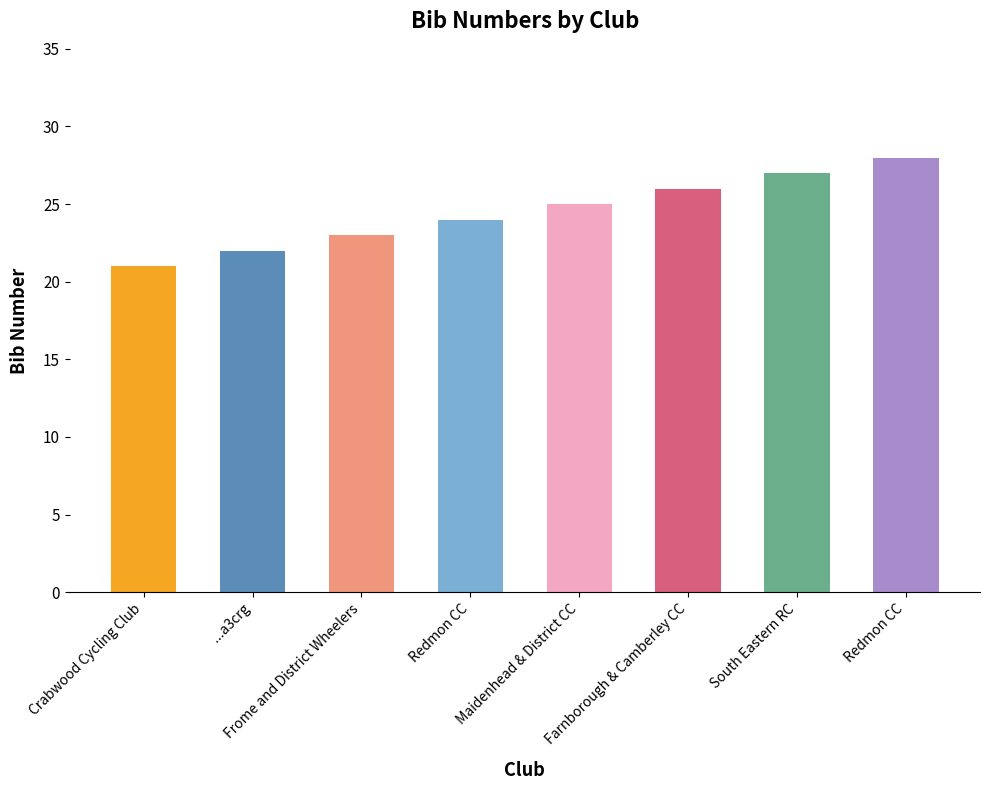

Is it true that the value at Redmon CC is 9?

False